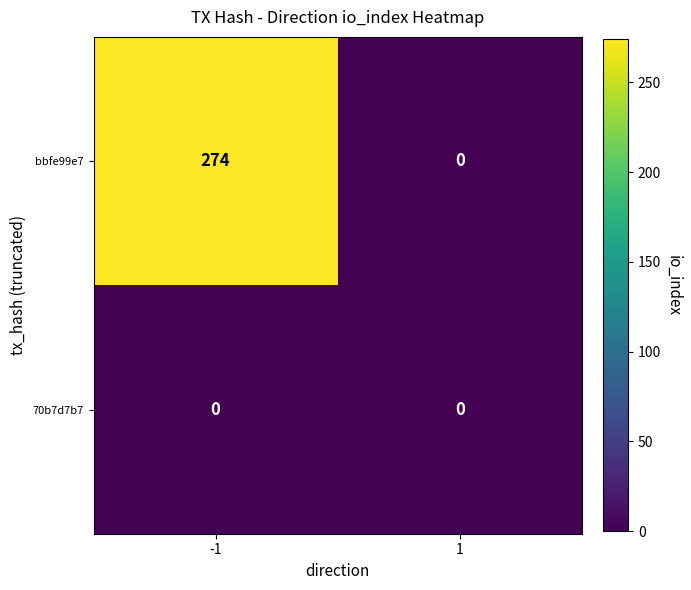

Rank the series by their maximum value, from lowest to highest.

70b7d7b7, bbfe99e7